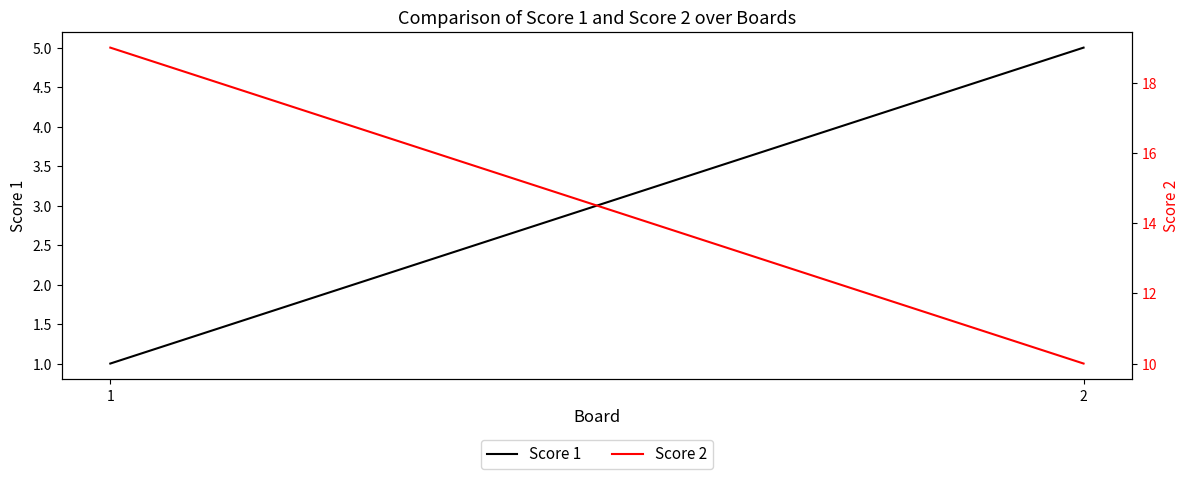

What is the value of the Score 1 point at the 2nd from the left?

5